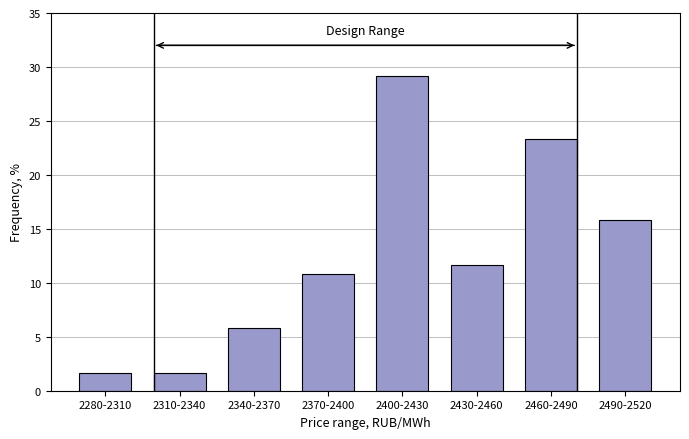

Reading left to right, extract all data points from this chart.

1.7	1.7	5.8	10.8	29.2	11.7	23.3	15.8